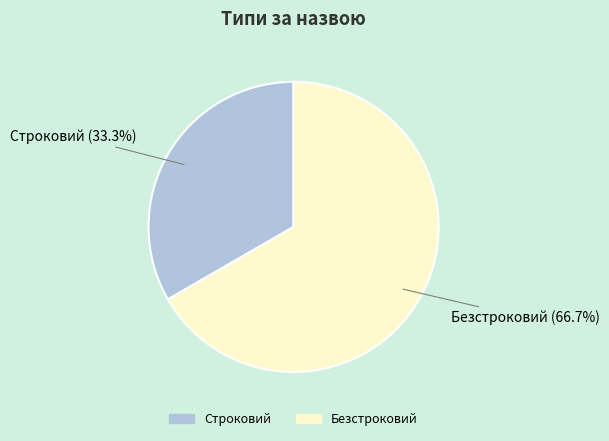

Is there a majority slice in this chart?

Yes